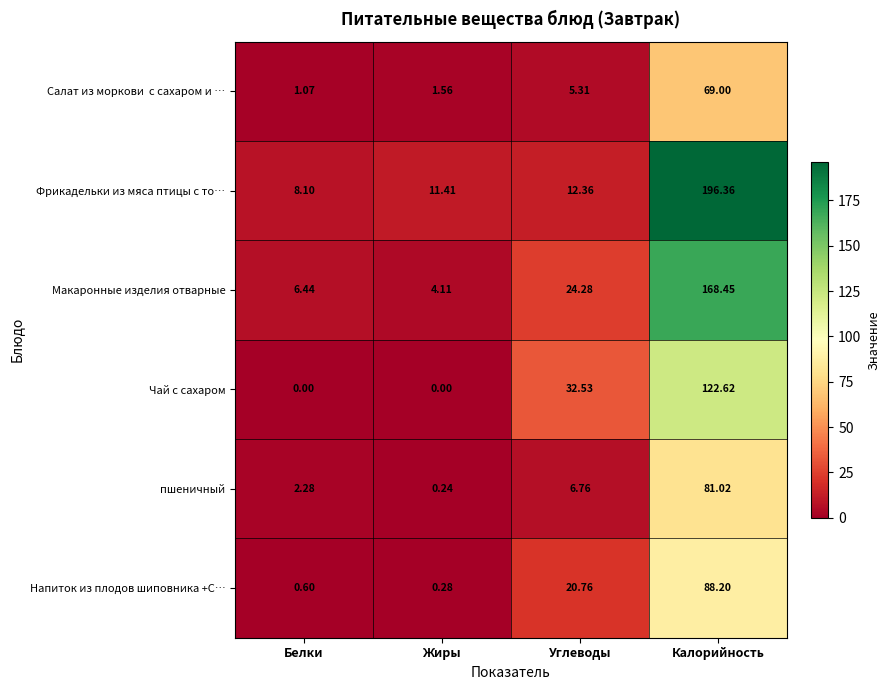

How many values in the Фрикадельки из мяса птицы с то… series exceed 12?

2